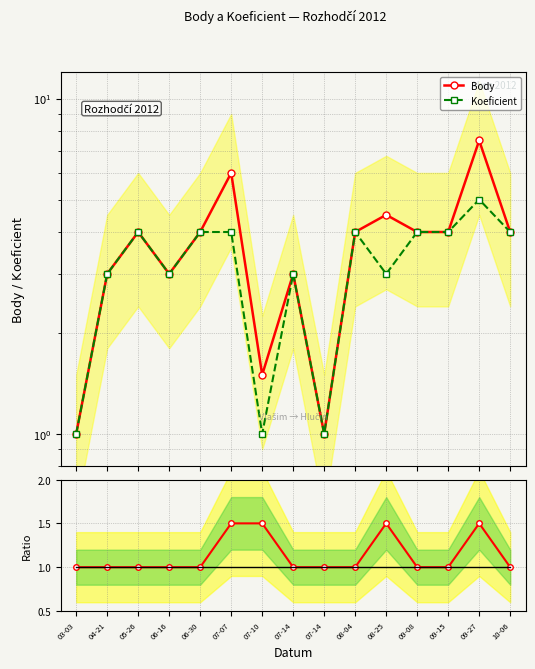

What is the difference between the highest and lowest values at 09-08?

3.0